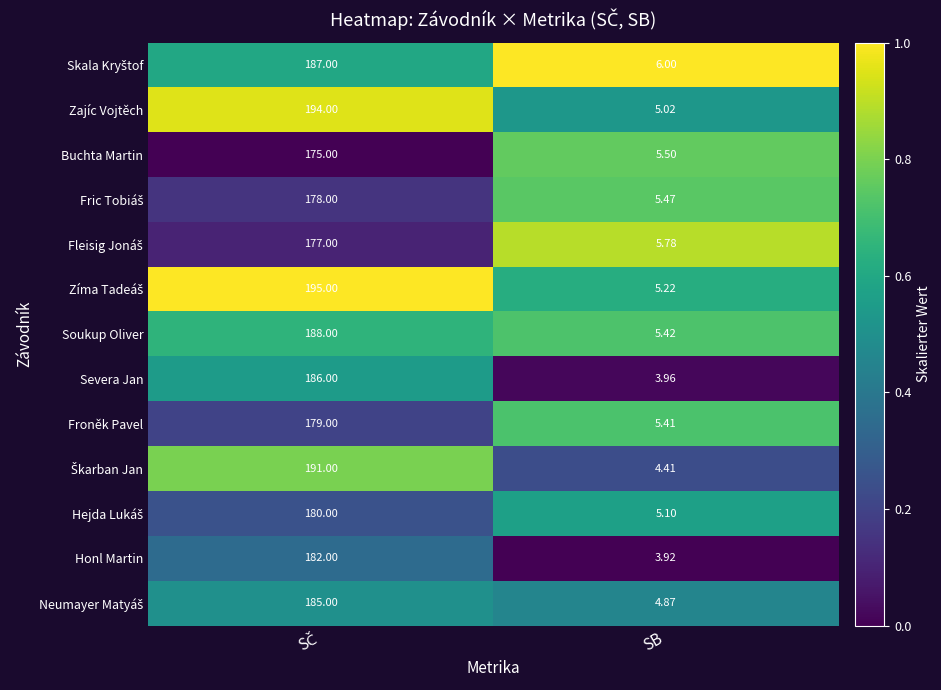

At which label does Froněk Pavel reach its minimum?

SB